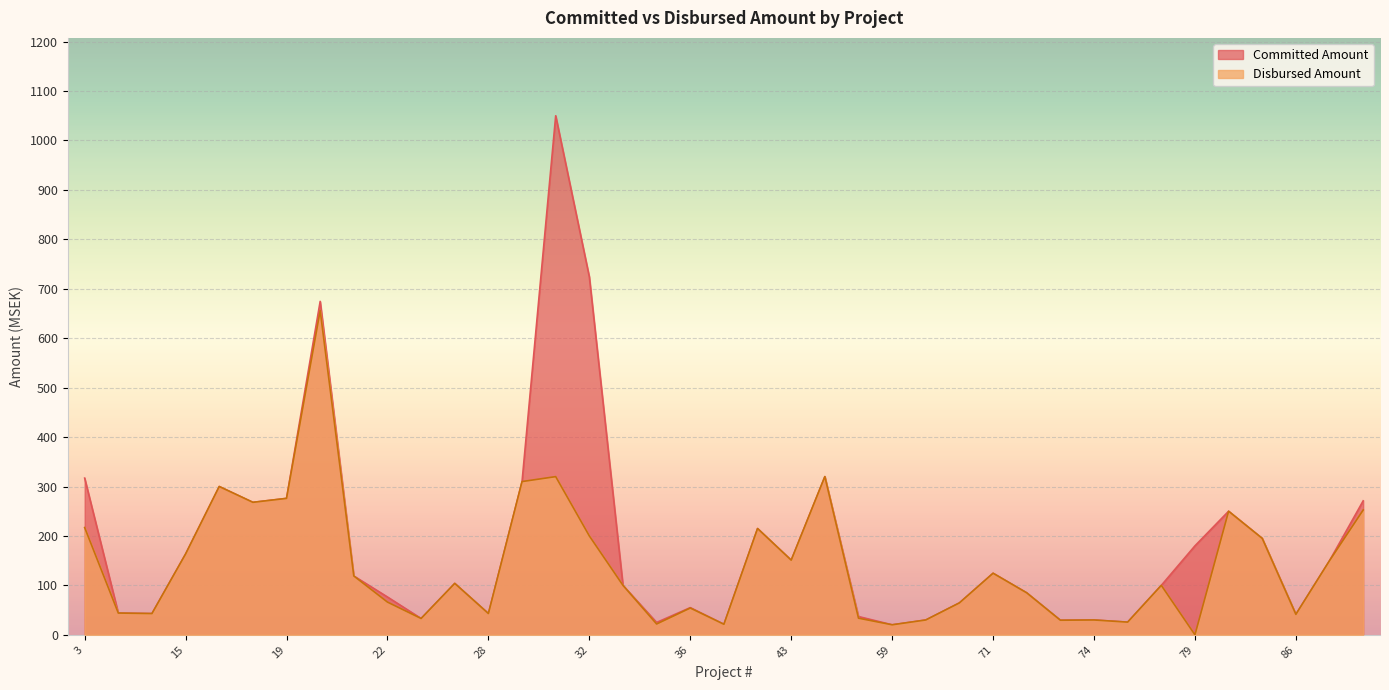

What is the value of the Committed Amount point at the 16th from the left?

724.0